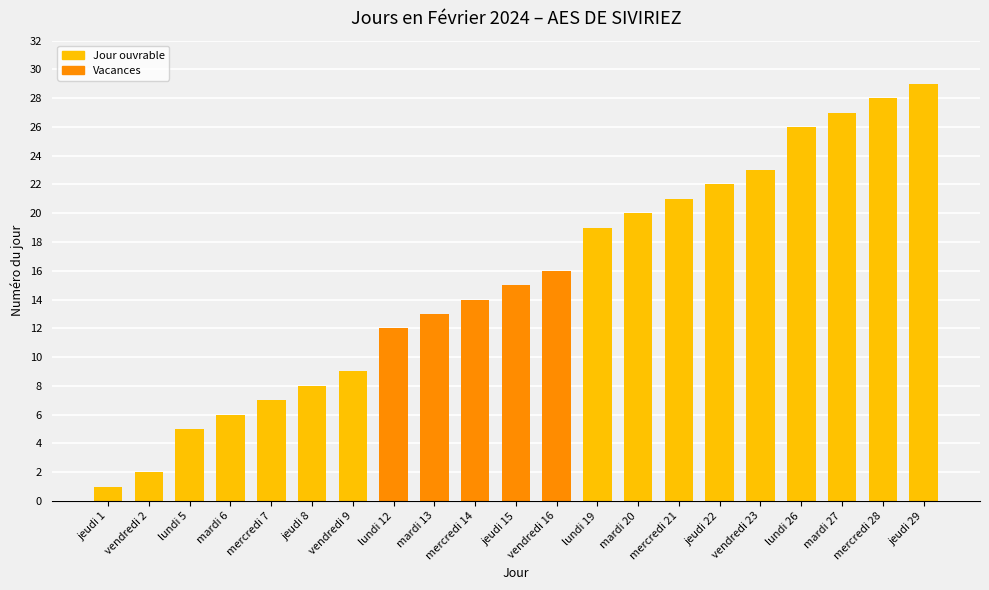

The value at vendredi 9 is 9. True or false?

True